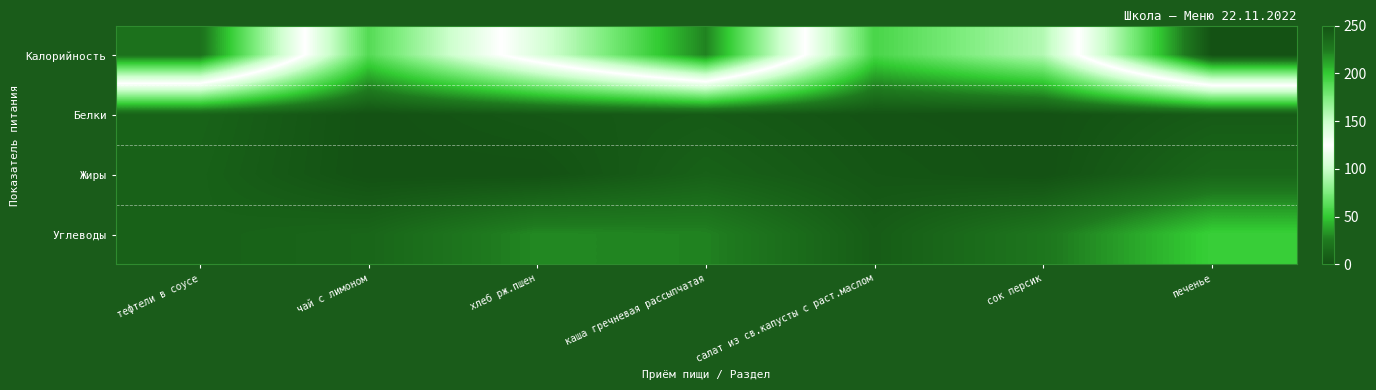

What is the spread (max minus min) of values at чай с лимоном?

61.6